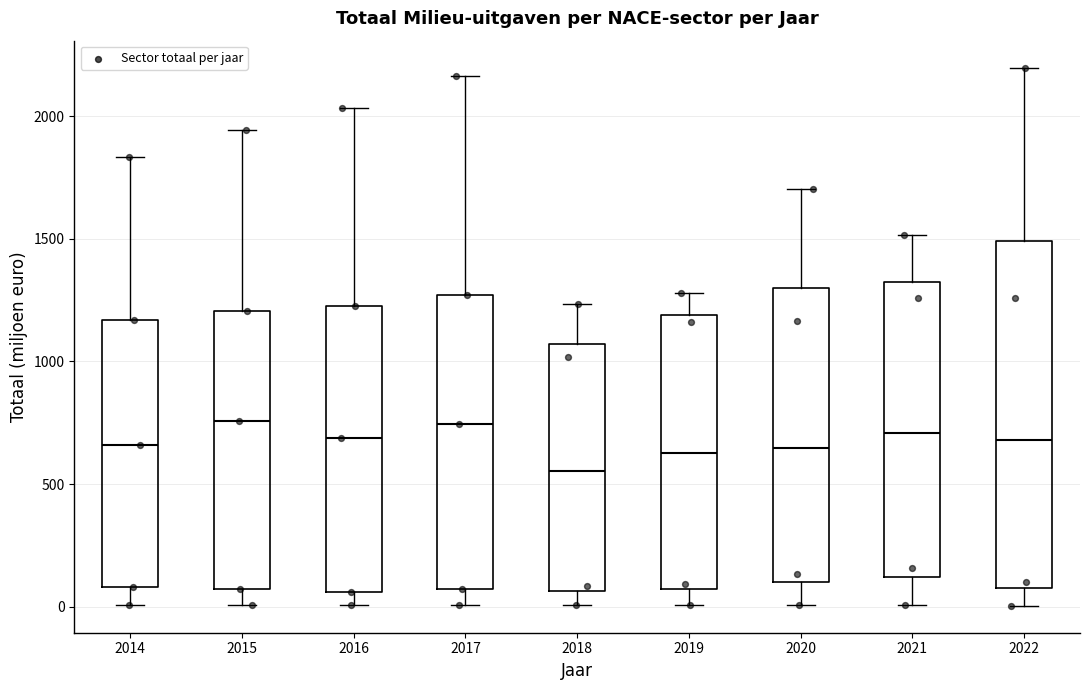

Which box's median line is the lowest?

2018